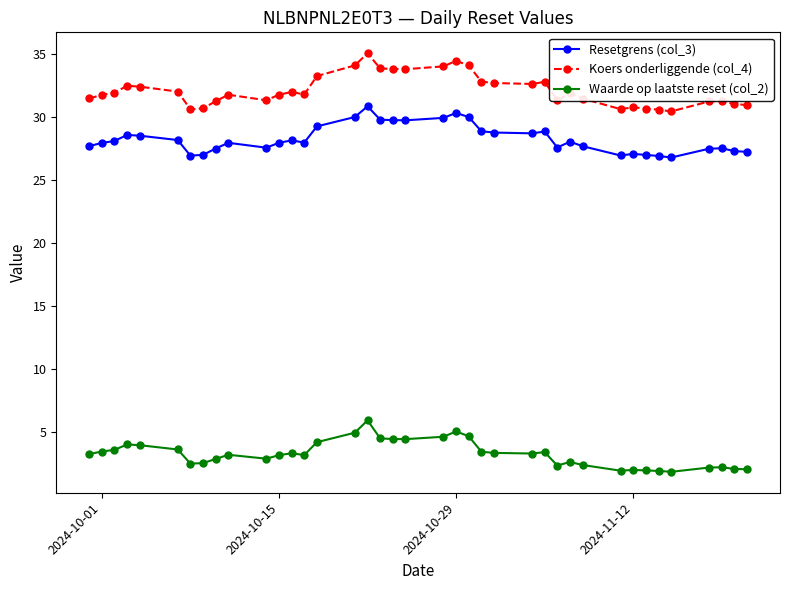

True or false: Koers onderliggende (col_4) has more than 2 points higher than both neighbors.

True